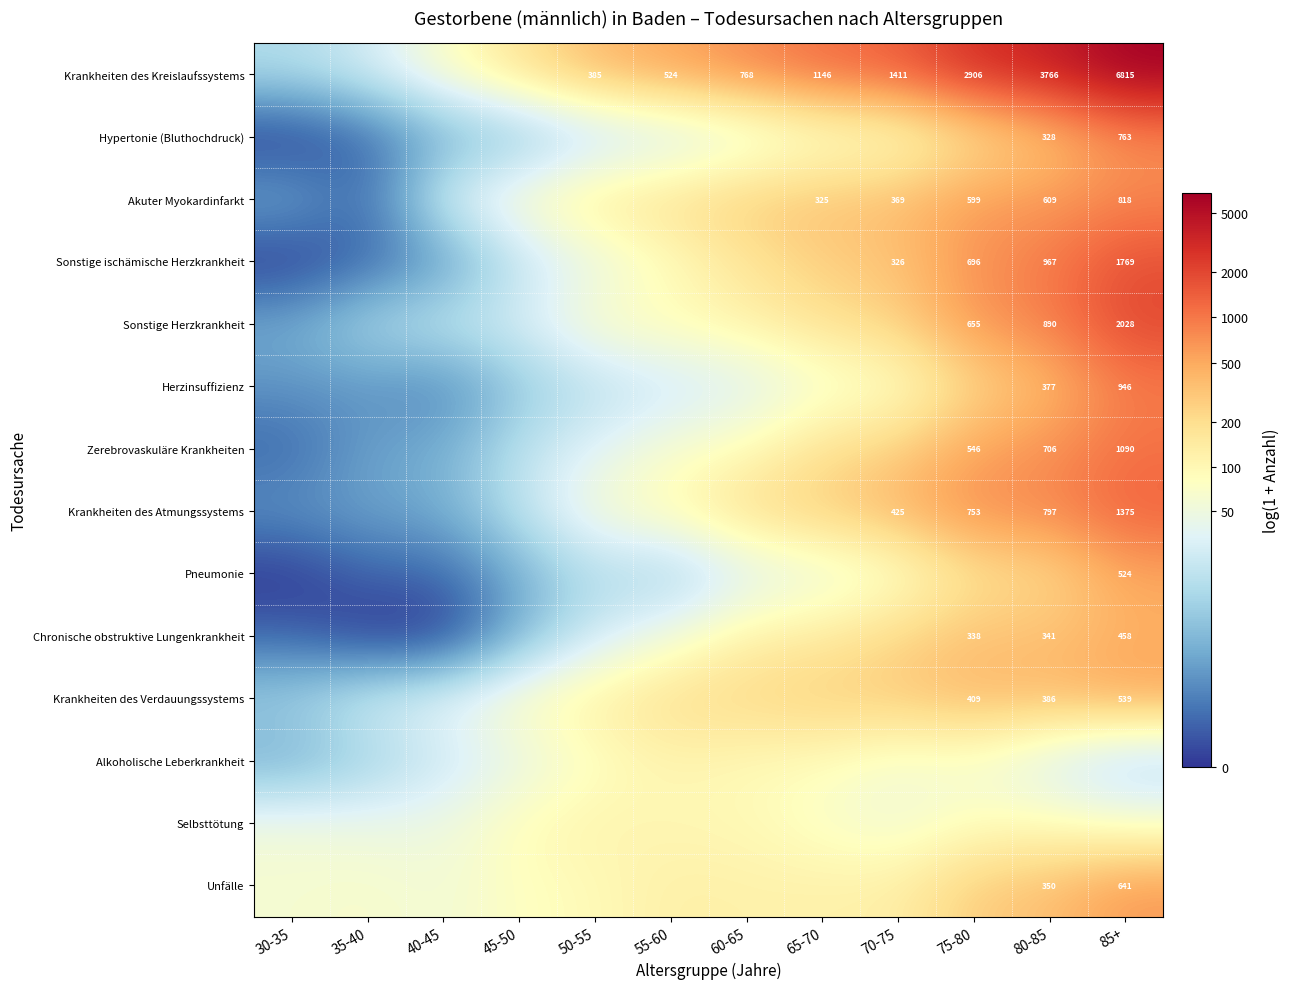

How many categories are shown in the chart?

12